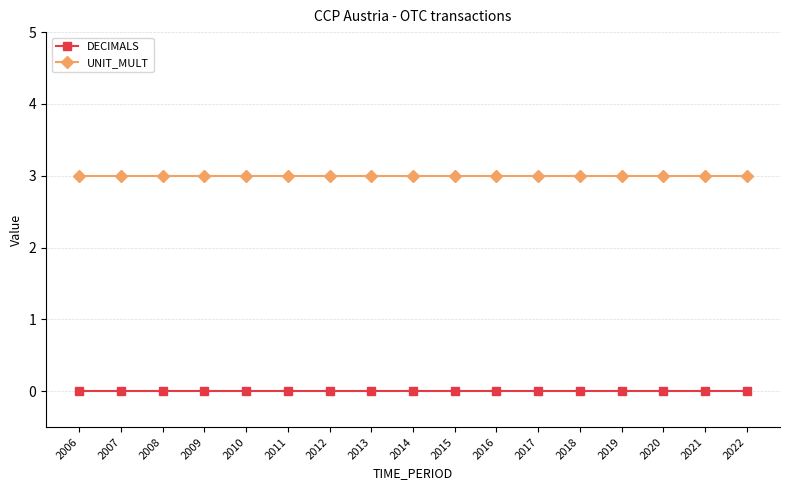

What is the value of the UNIT_MULT point at the 12th from the left?

3